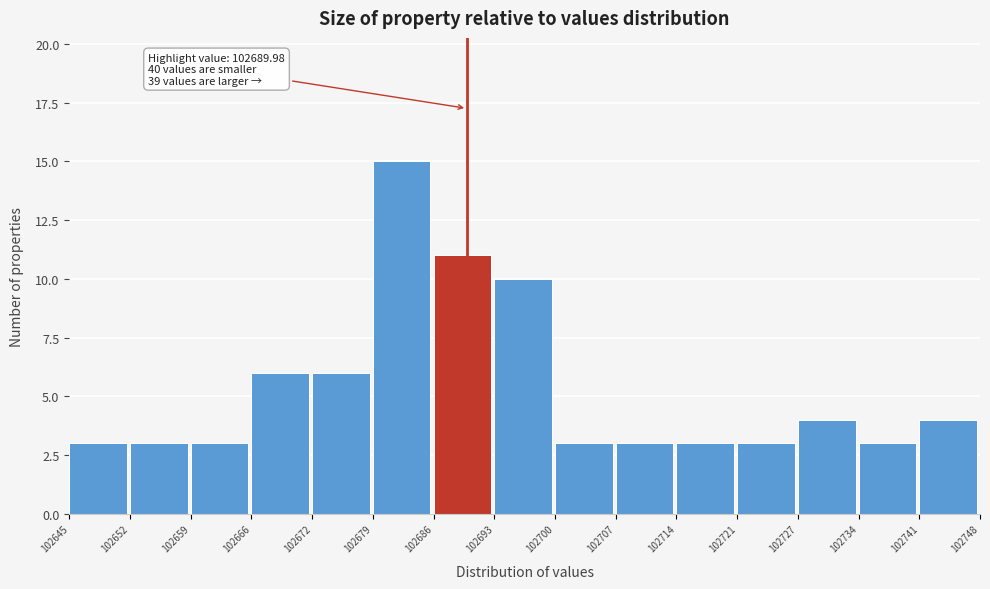

Which range on the x-axis has the tallest bar?

102679 to 102686